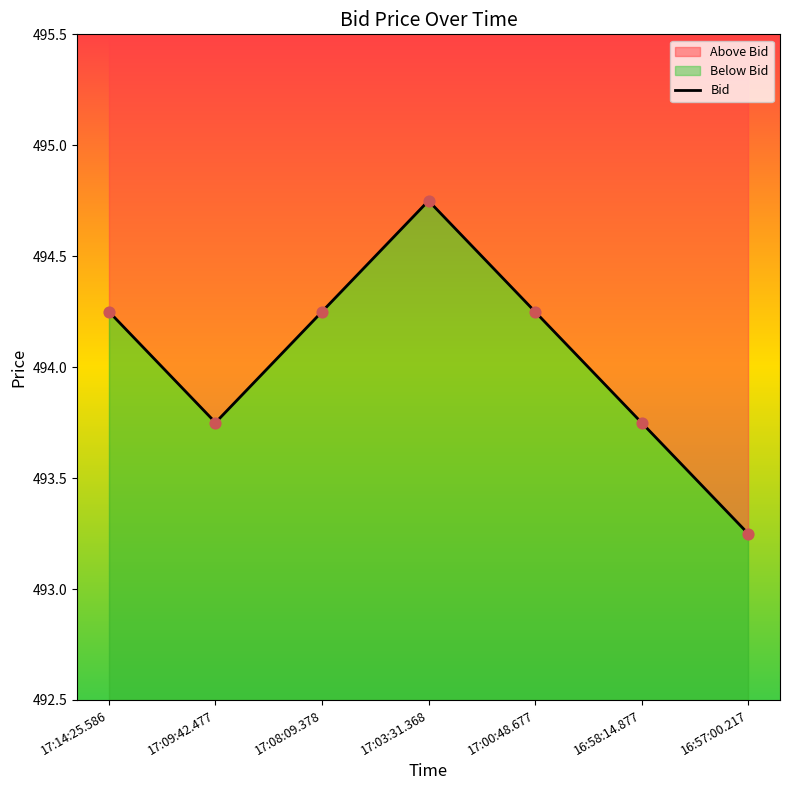

What is the ratio of the value at 16:57:00.217 to the value at 17:14:25.586?

1.0